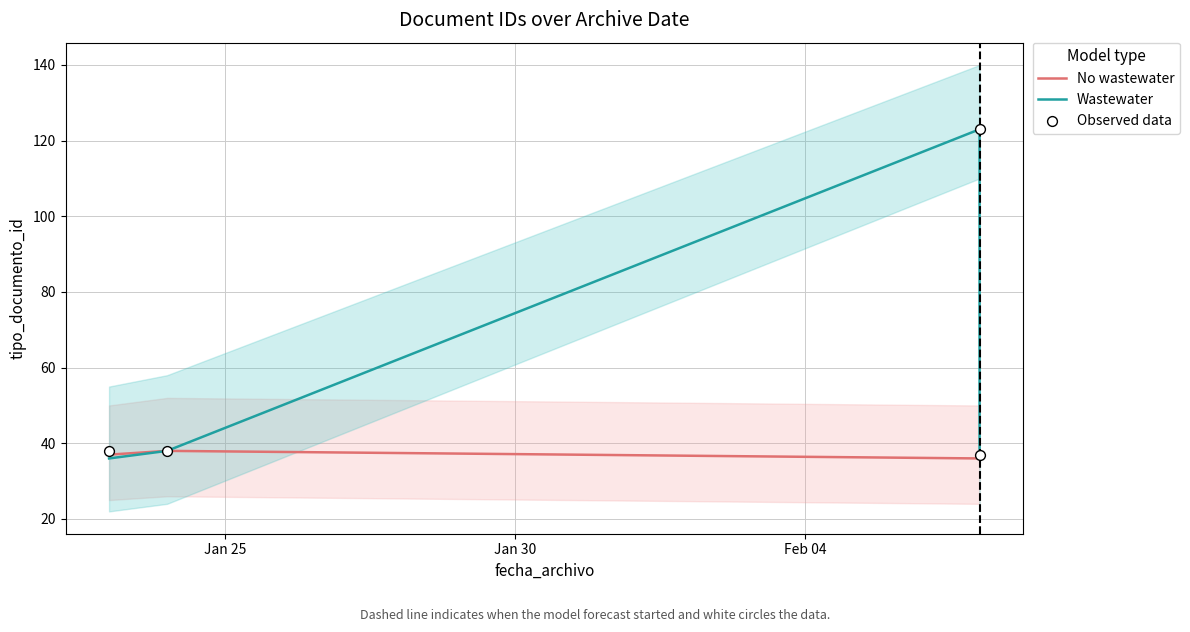

Which series contains the lowest Y value?

No wastewater